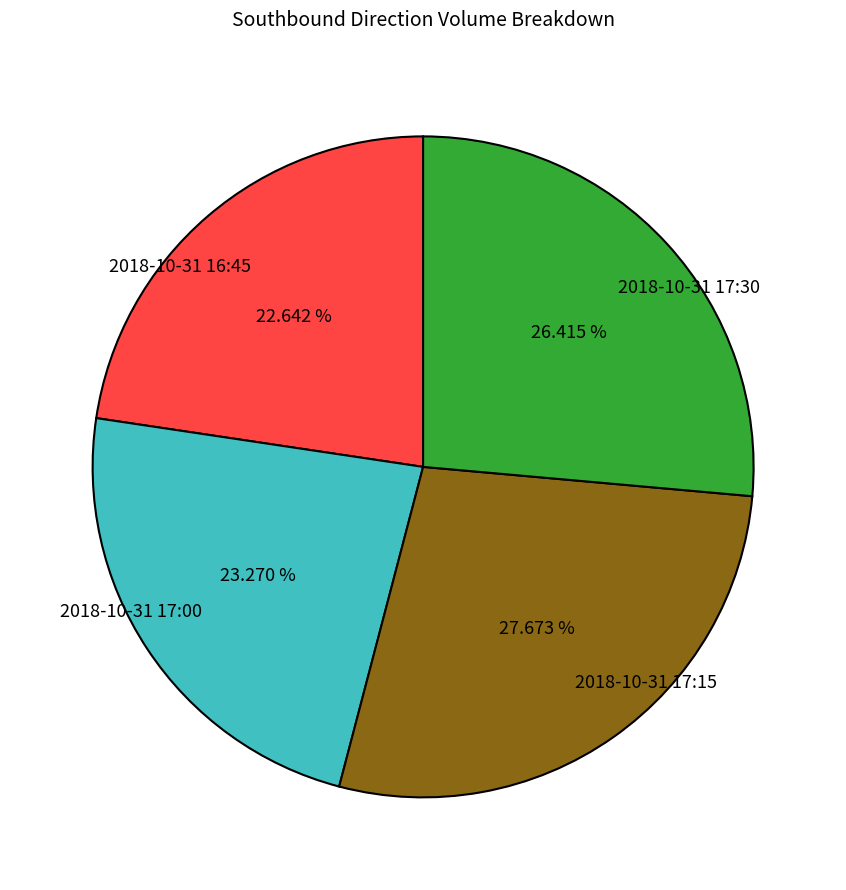

What percentage is NOT represented by 2018-10-31 17:00?

76.7%